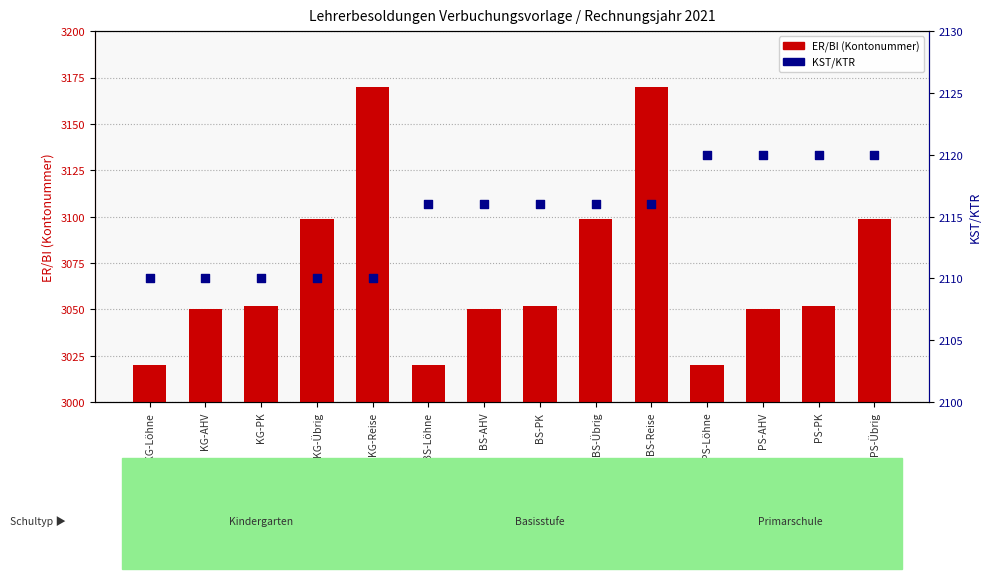

What are all the series names shown in the legend?

ER/BI (Kontonummer), KST/KTR